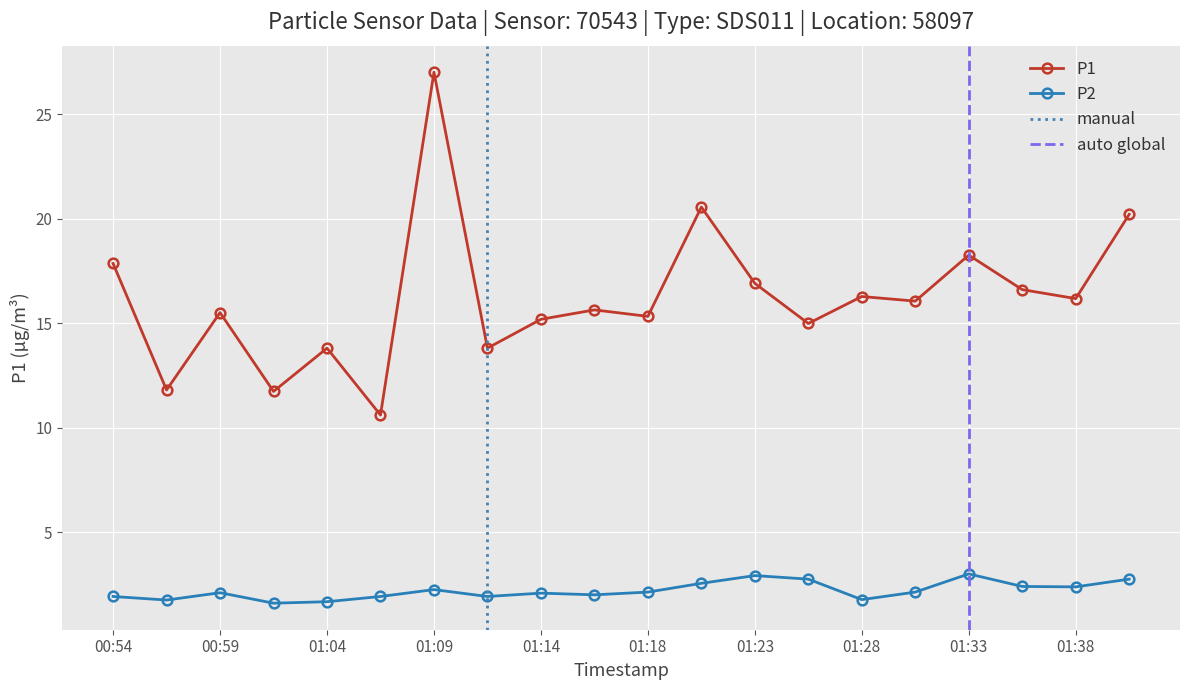

At which category is the sum across all series the highest?

01:09